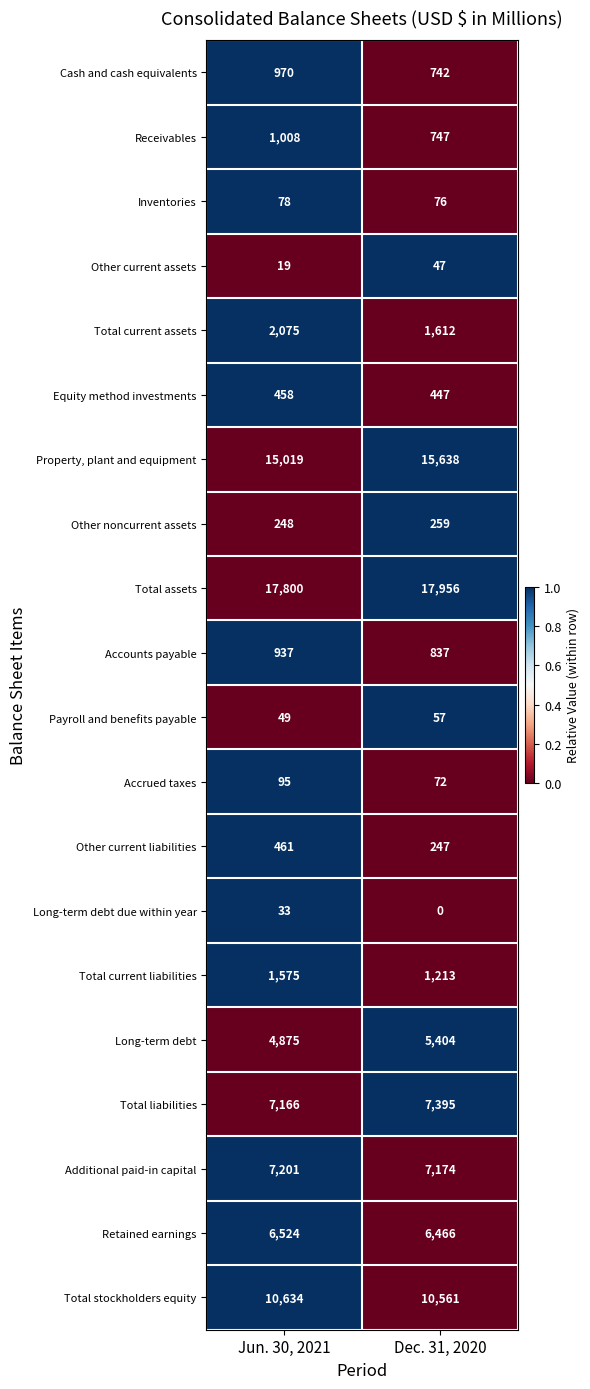

What is the difference between the highest and lowest values at Dec. 31, 2020?

17956